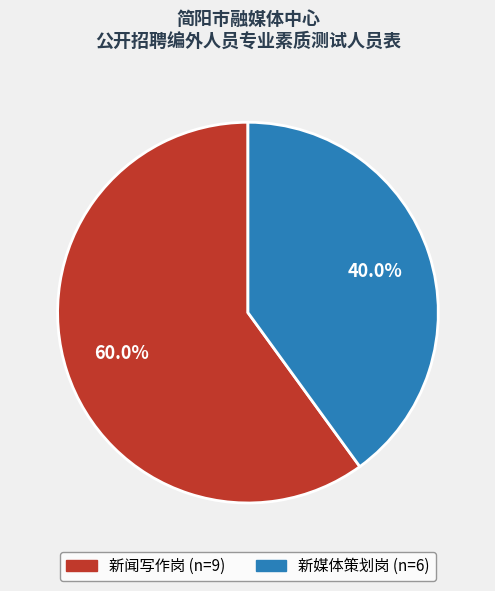

Rank the categories by value from highest to lowest.

新闻写作岗, 新媒体策划岗